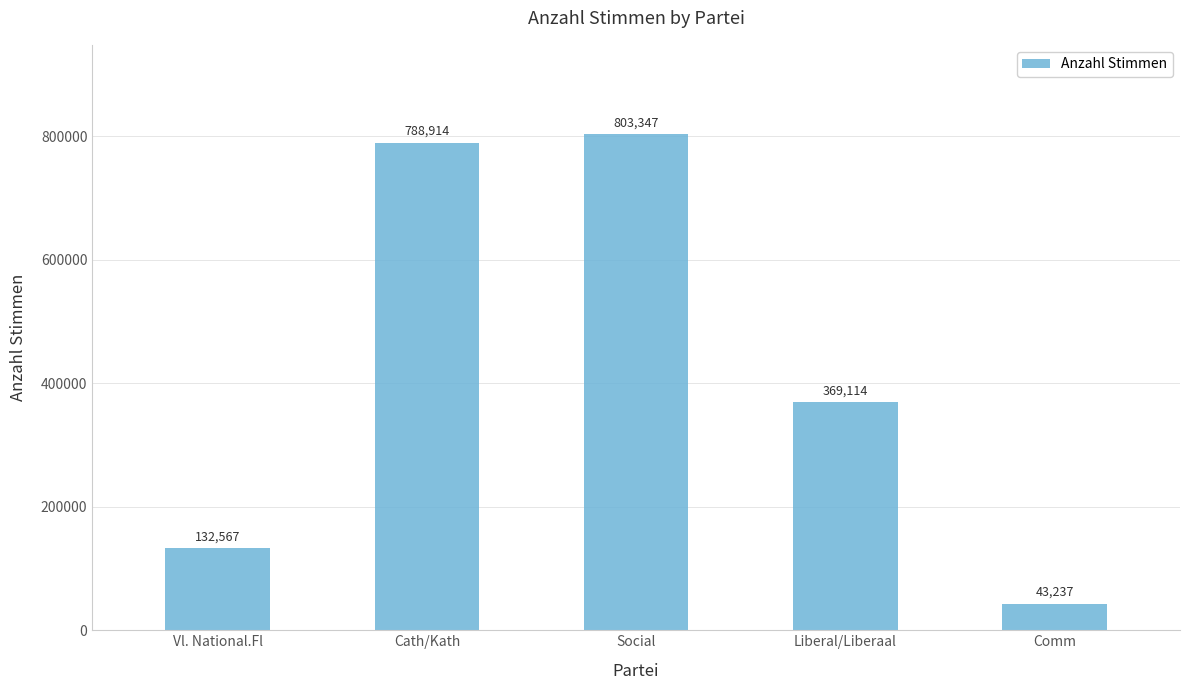

Reading left to right, list all the values displayed in this chart.

132567	788914	803347	369114	43237